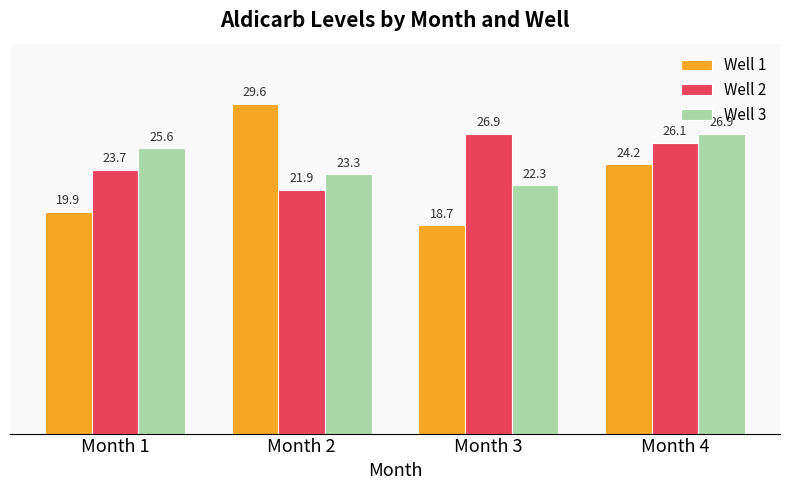

What value does the Well 1 series have at Month 2?

29.6